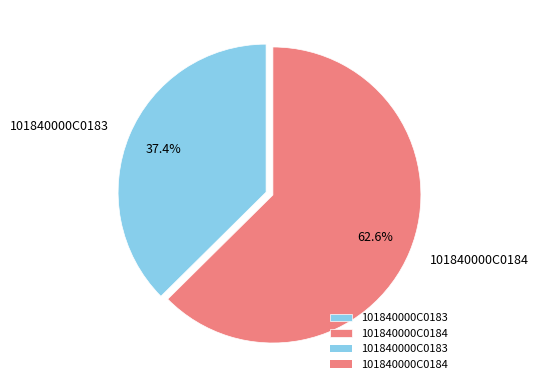

How many slices are in this pie chart?

2